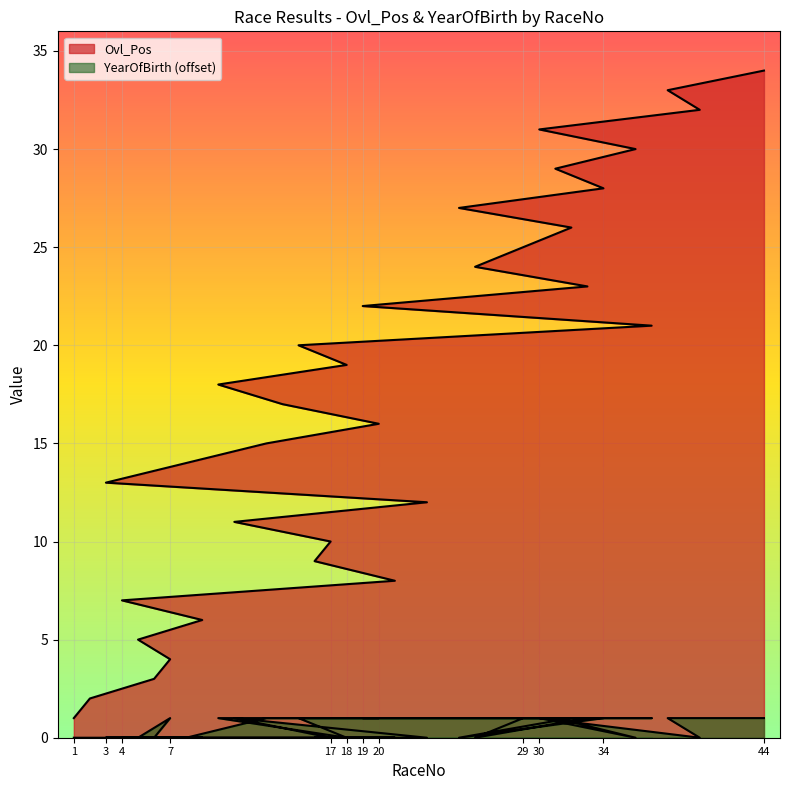

The value of Ovl_Pos at 5 is 5. True or false?

True